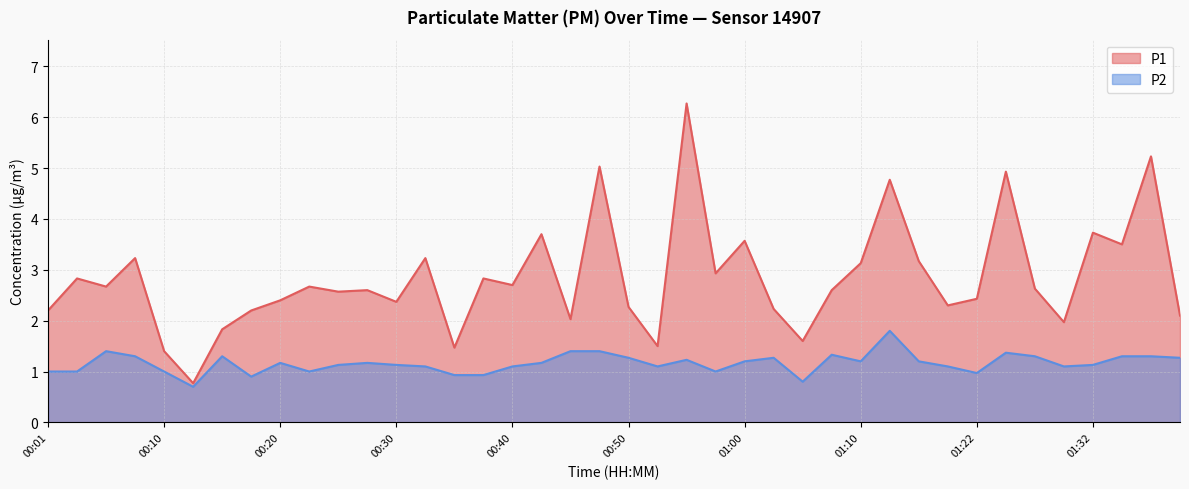

In P1, how many points are higher than both neighbors (excluding endpoints)?

14